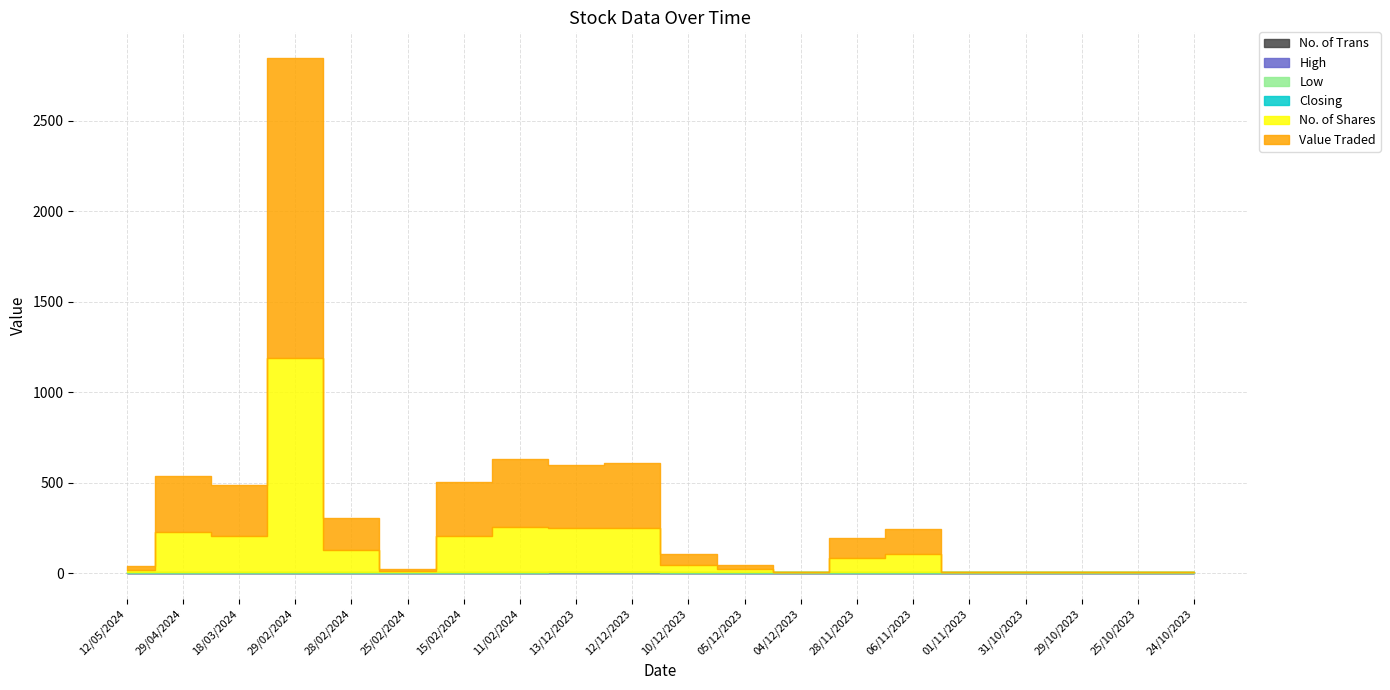

Between 13/12/2023 and 28/02/2024, which is larger?

13/12/2023